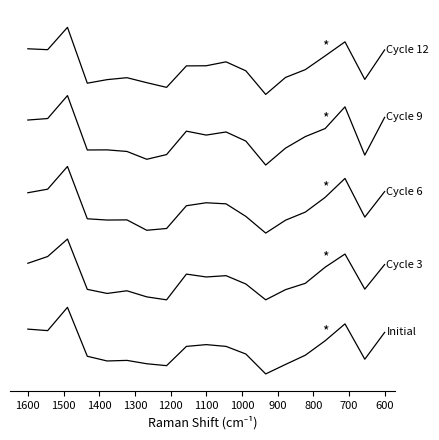

What is the total value across all series at 1600?

15.7